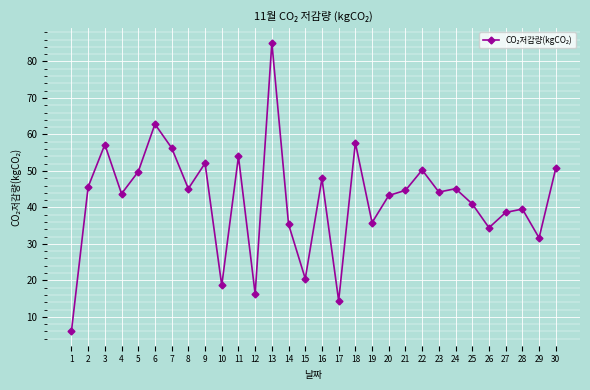

Which category has the highest value across all series?

13